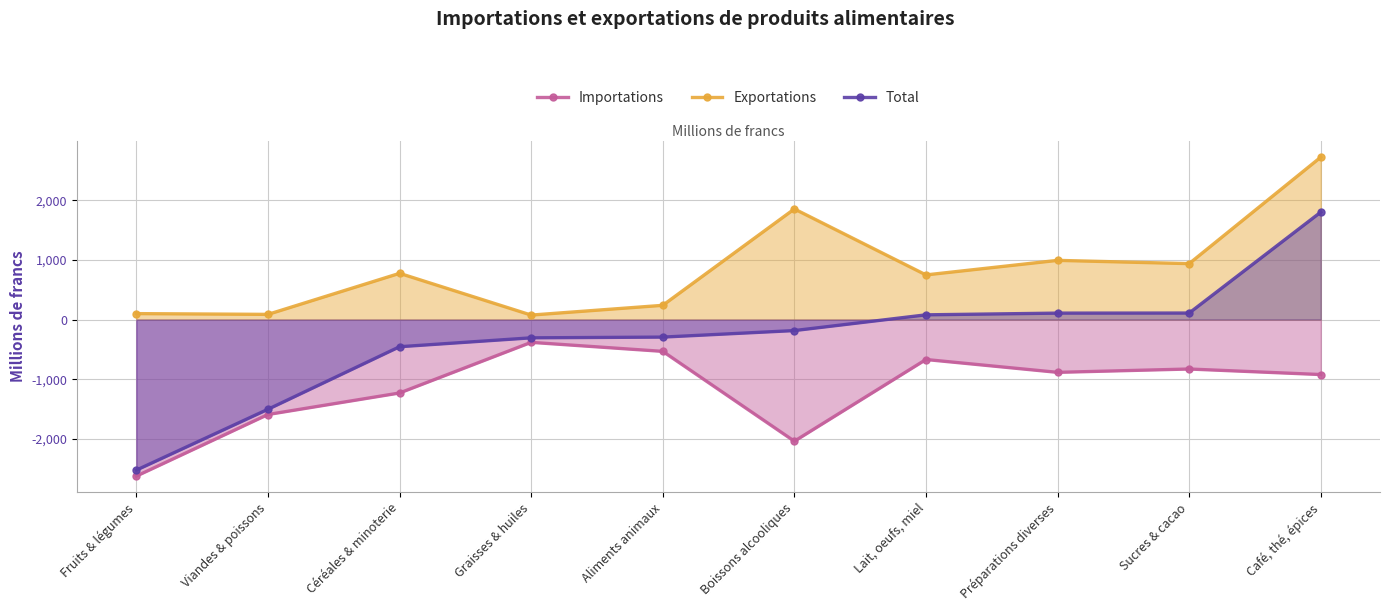

How many values in the Total series are below -183?

6